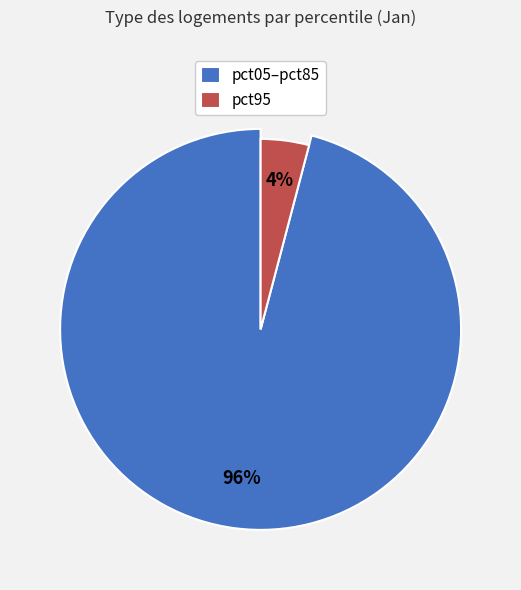

The pct25 slice represents 22% of the pie. True or false?

False